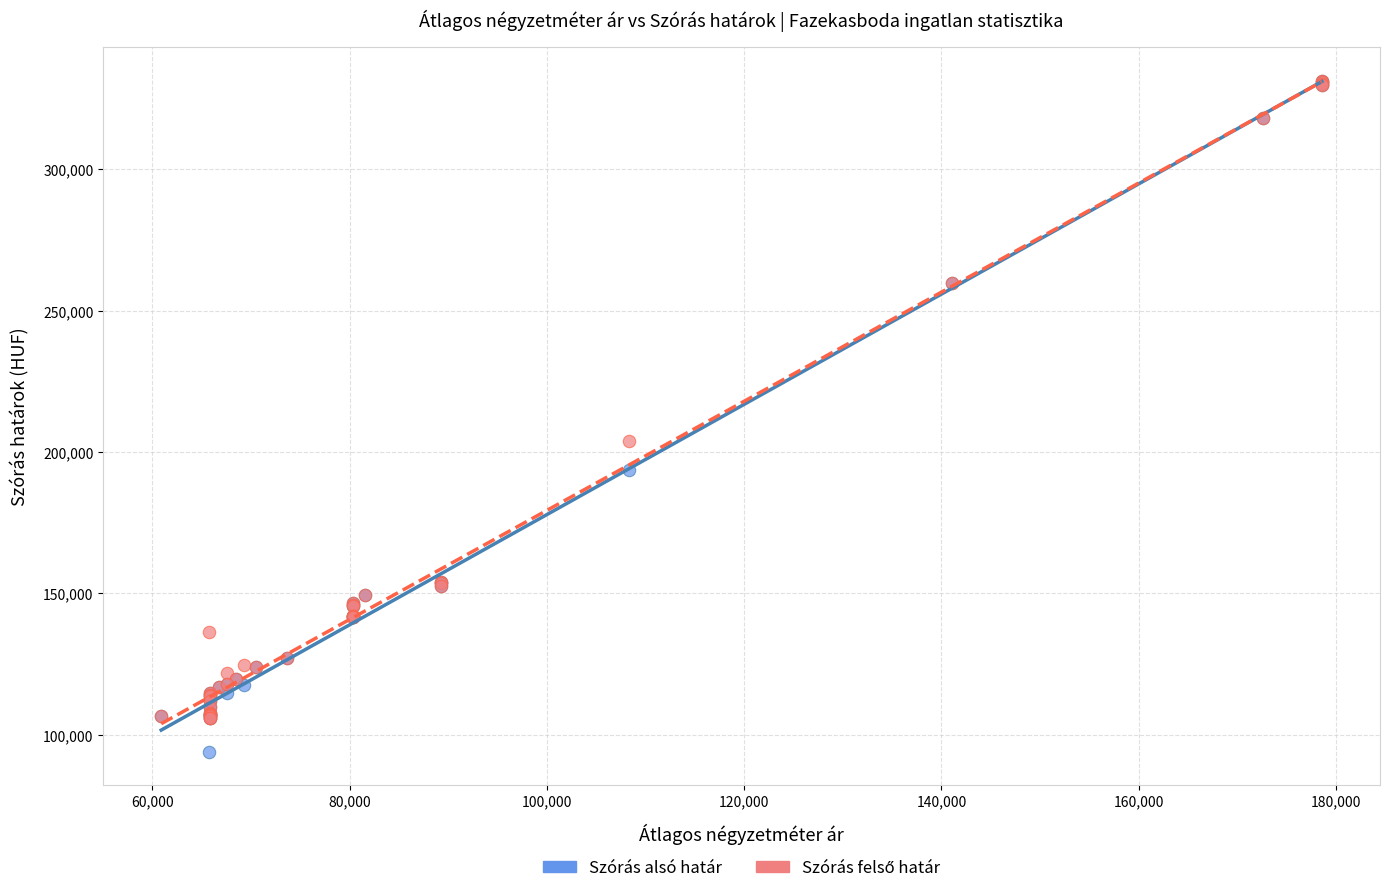

In the Szórás alsó határ series, what Y value is closest to 212639?

193806